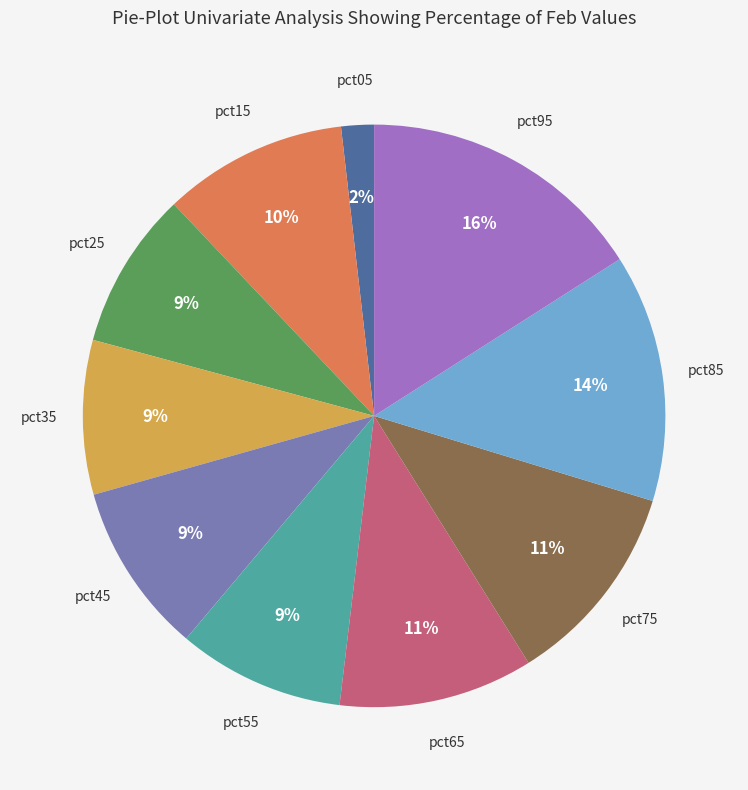

To the nearest percent, what is the difference between the largest and smallest slice percentages?

14%